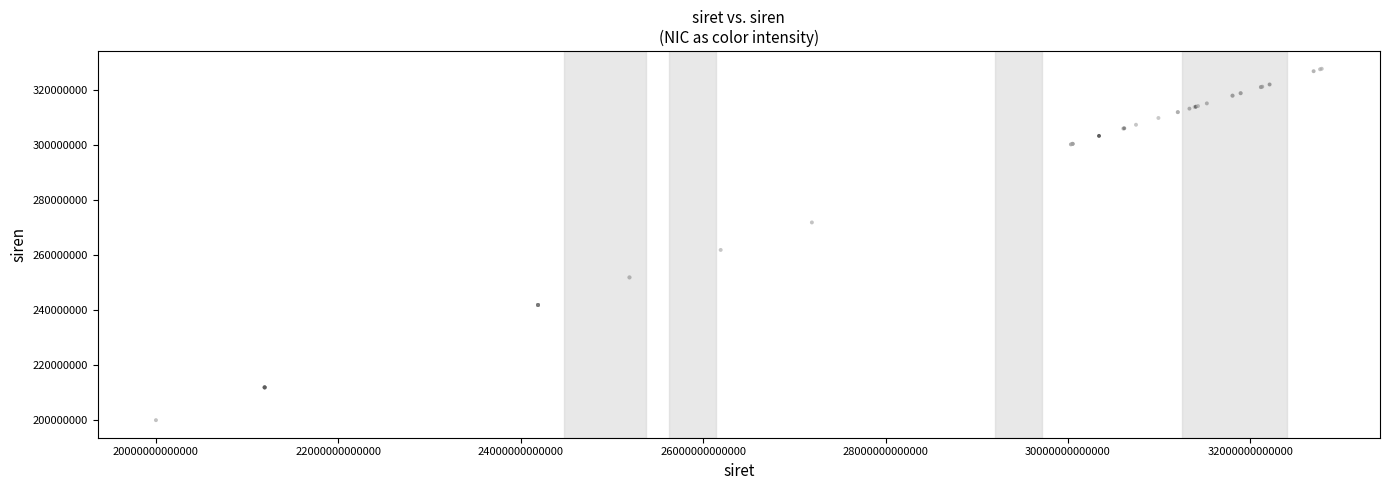

What Y value in the scatter plot is closest to 263918010?

261928600